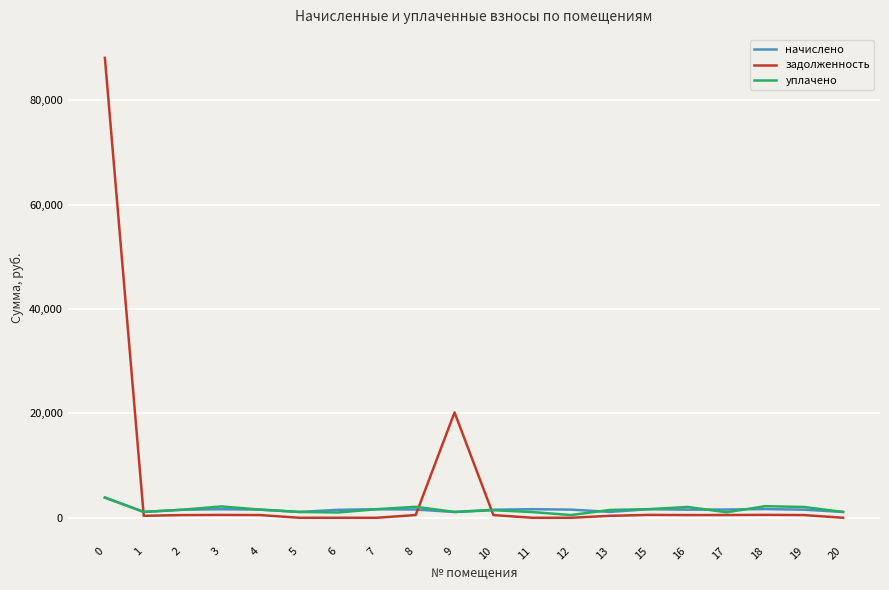

What is the maximum value for уплачено?

3878.7